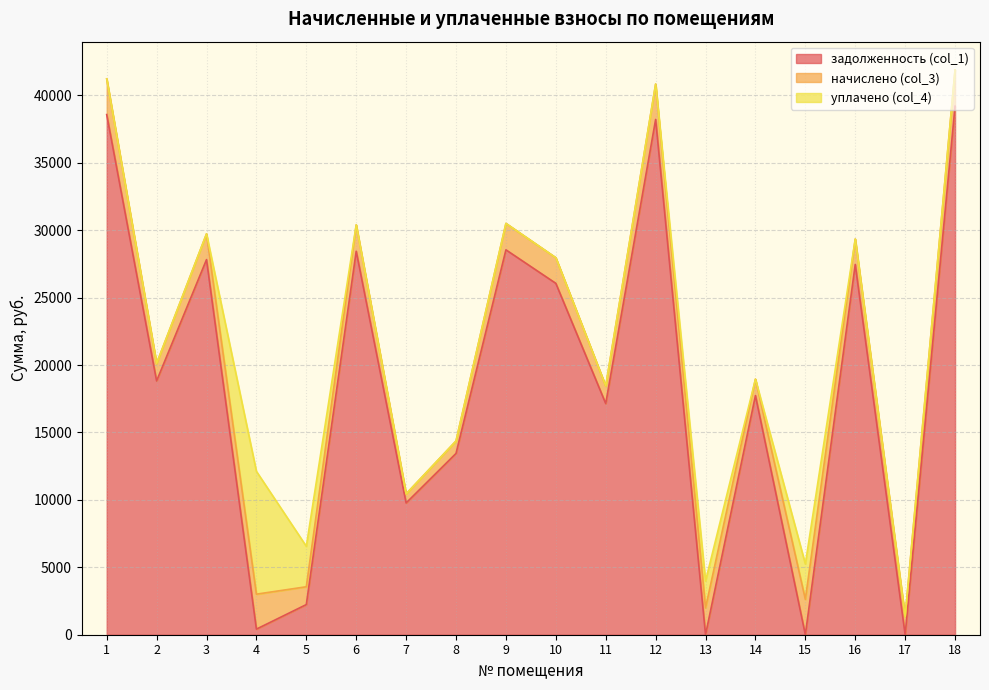

How many distinct data groups are displayed?

3